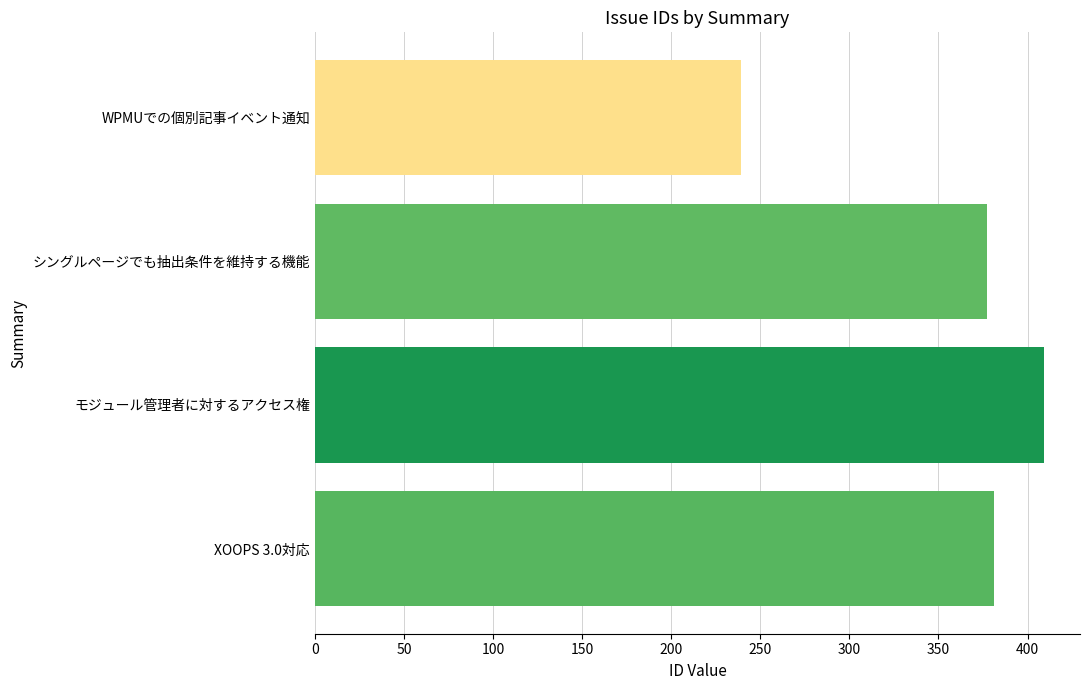

Is it true that the value at シングルページでも抽出条件を維持する機能 is 377?

True